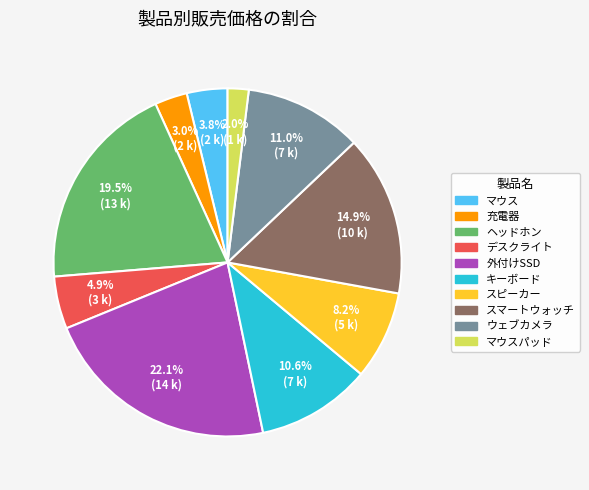

How much of the chart is everything except キーボード?

89.4%